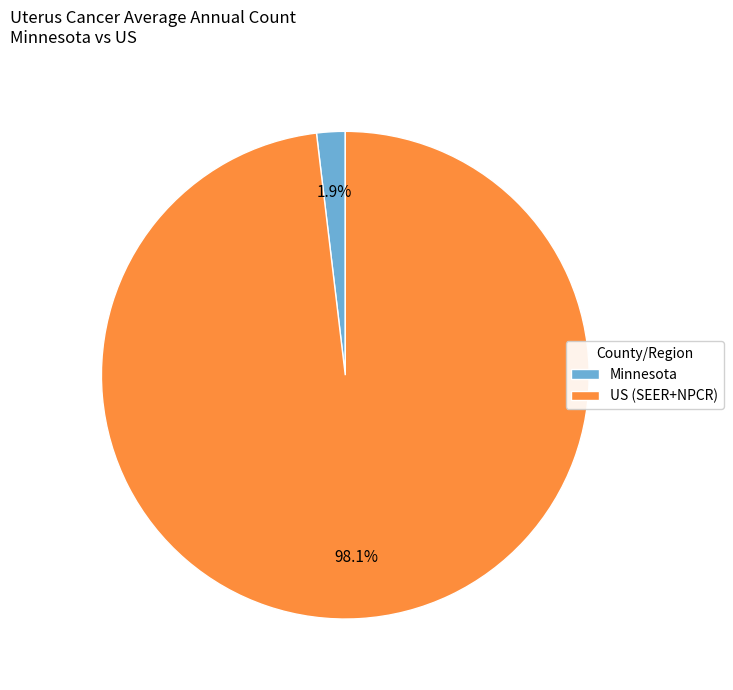

What percentage is the US (SEER+NPCR) slice, to the nearest percent?

98%